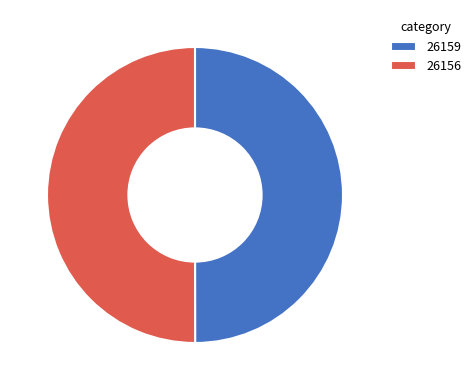

Combined, do 26159 and 26156 account for over 50%?

Yes